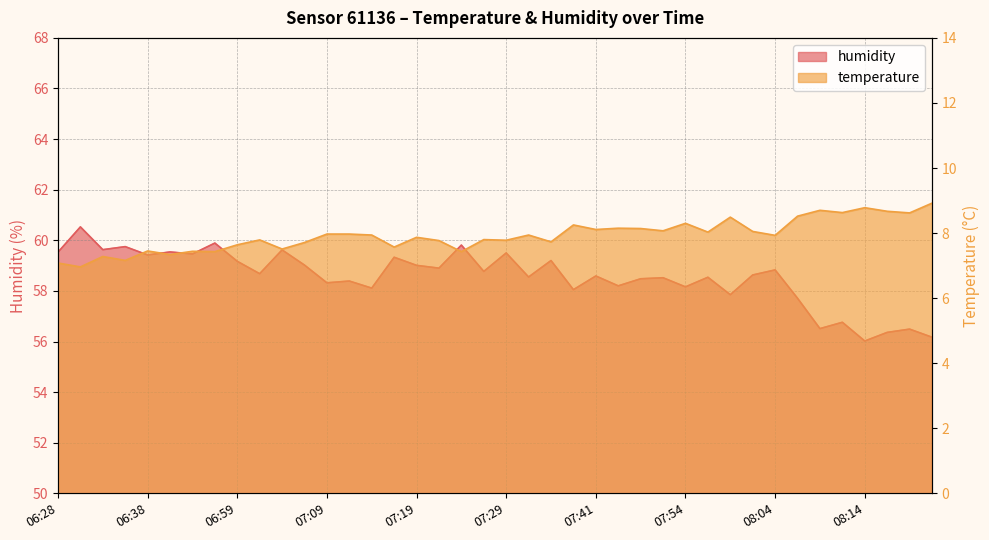

The temperature series shows 8.2 at 07:36. True or false?

True